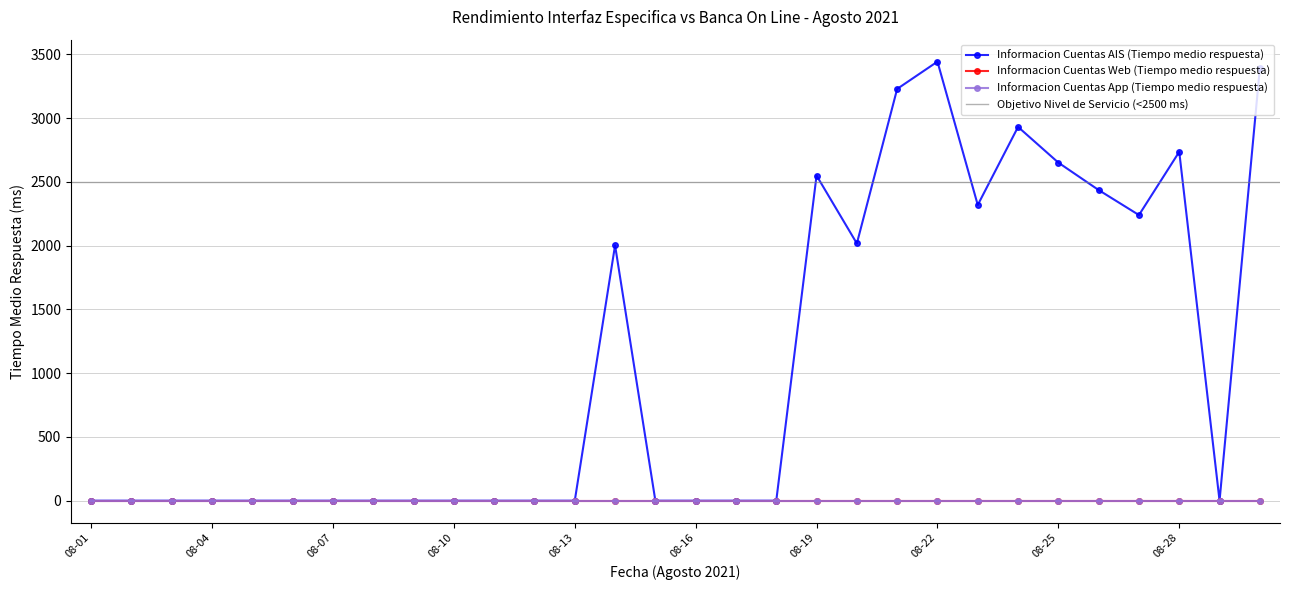

What is the maximum value shown in the chart?

3443.0